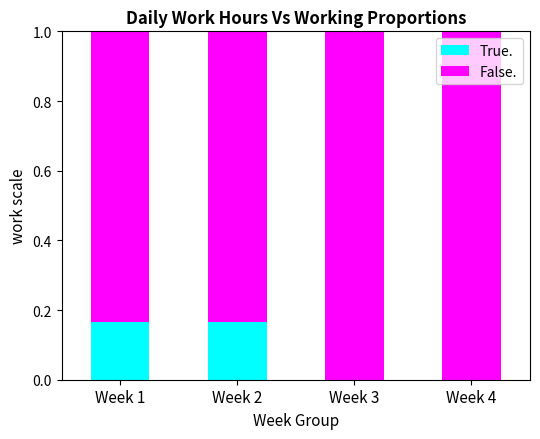

Are the bars horizontal?

No